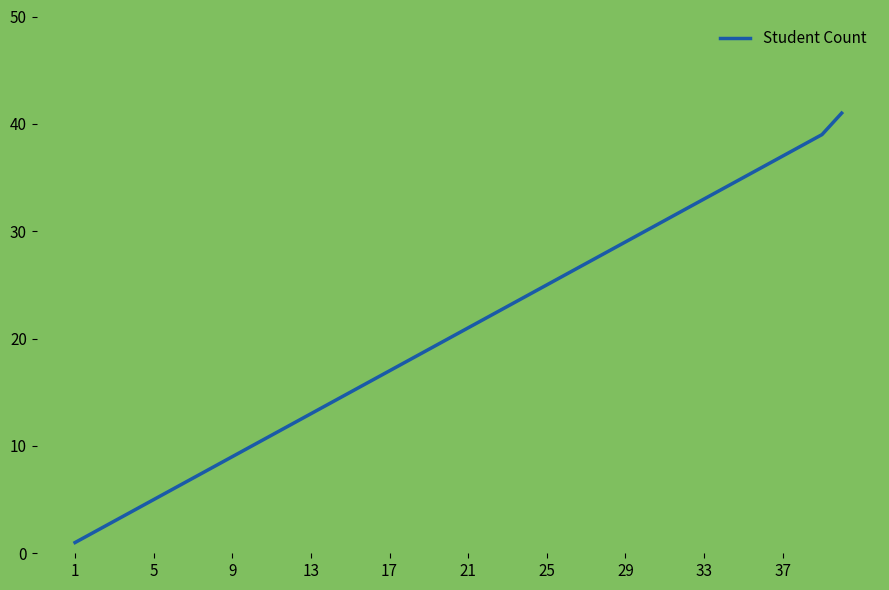

What is the greatest value displayed?

41